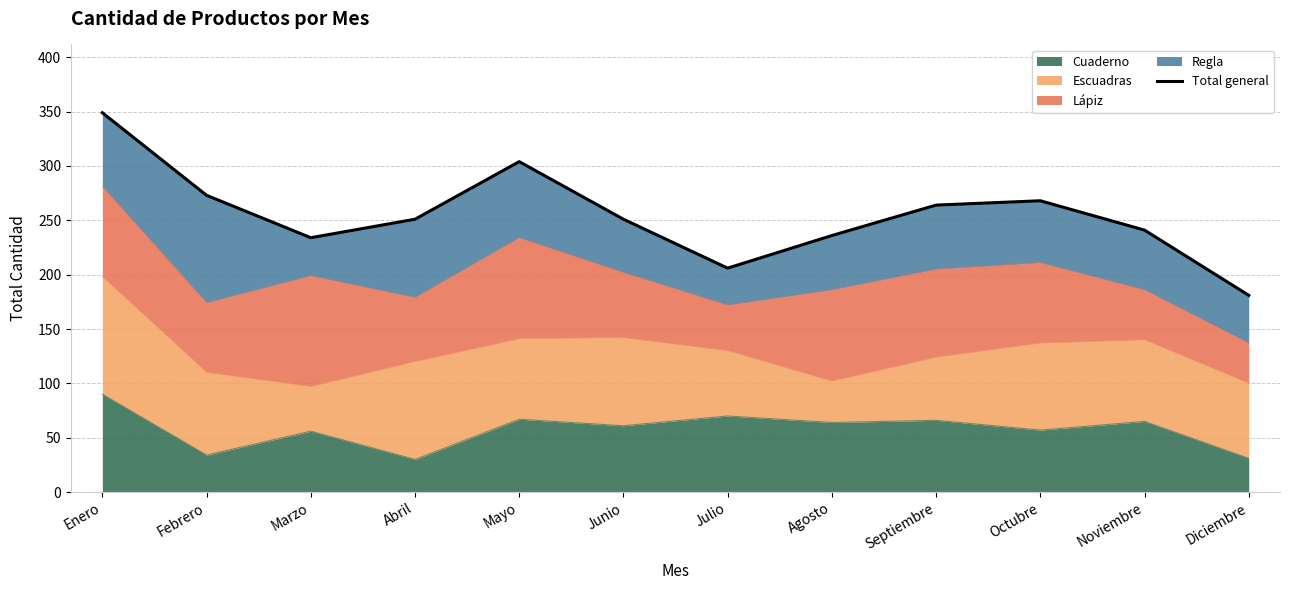

What position from the left is Septiembre?

9